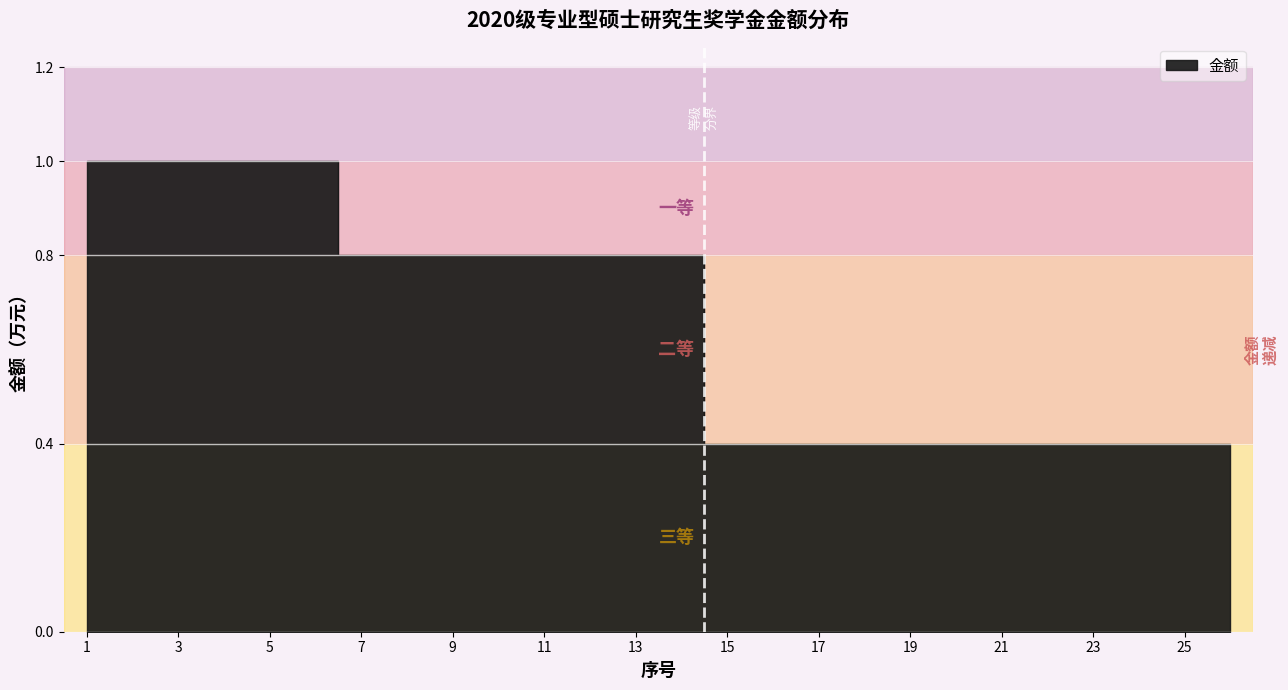

Reading left to right, what are all the values shown in this chart?

1.0	1.0	1.0	1.0	1.0	1.0	0.8	0.8	0.8	0.8	0.8	0.8	0.8	0.8	0.4	0.4	0.4	0.4	0.4	0.4	0.4	0.4	0.4	0.4	0.4	0.4